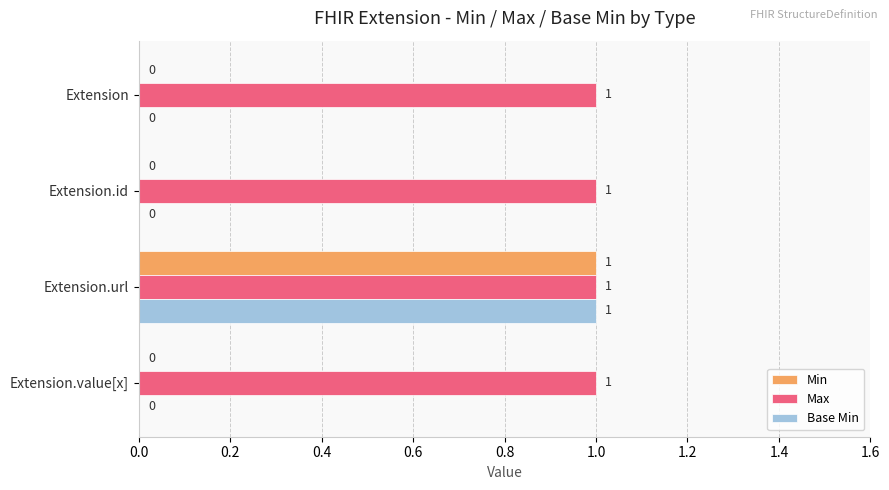

The value of Max at Extension is 1. True or false?

True